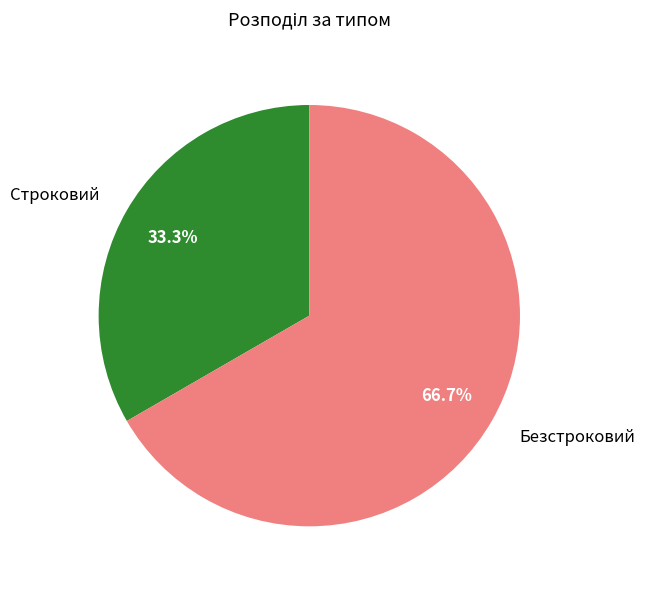

To the nearest percent, what percentage of the pie is Безстроковий?

67%